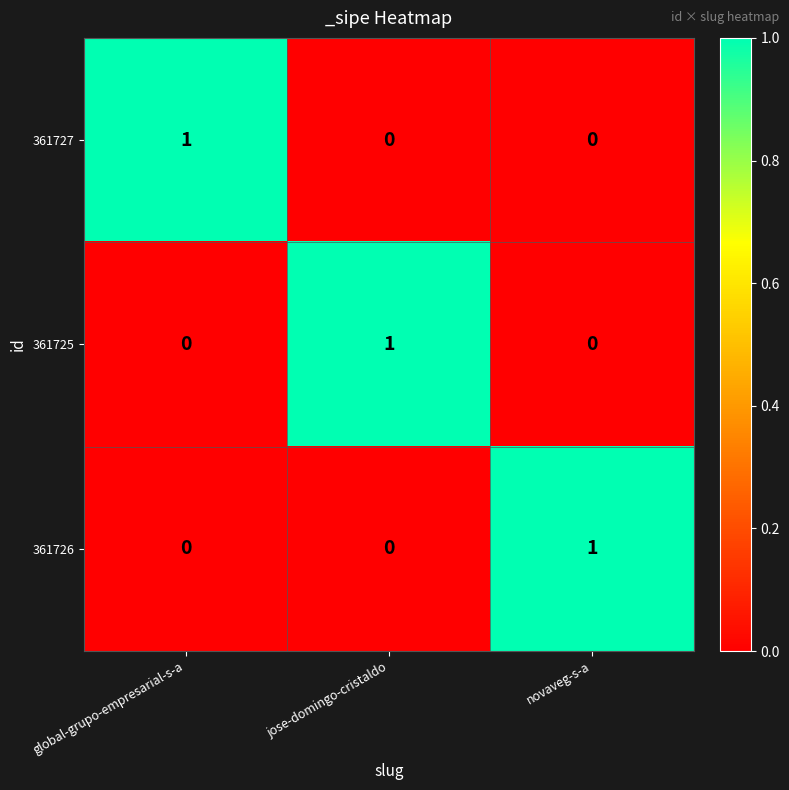

Is it true that 361725 equals 0 at global-grupo-empresarial-s-a?

True